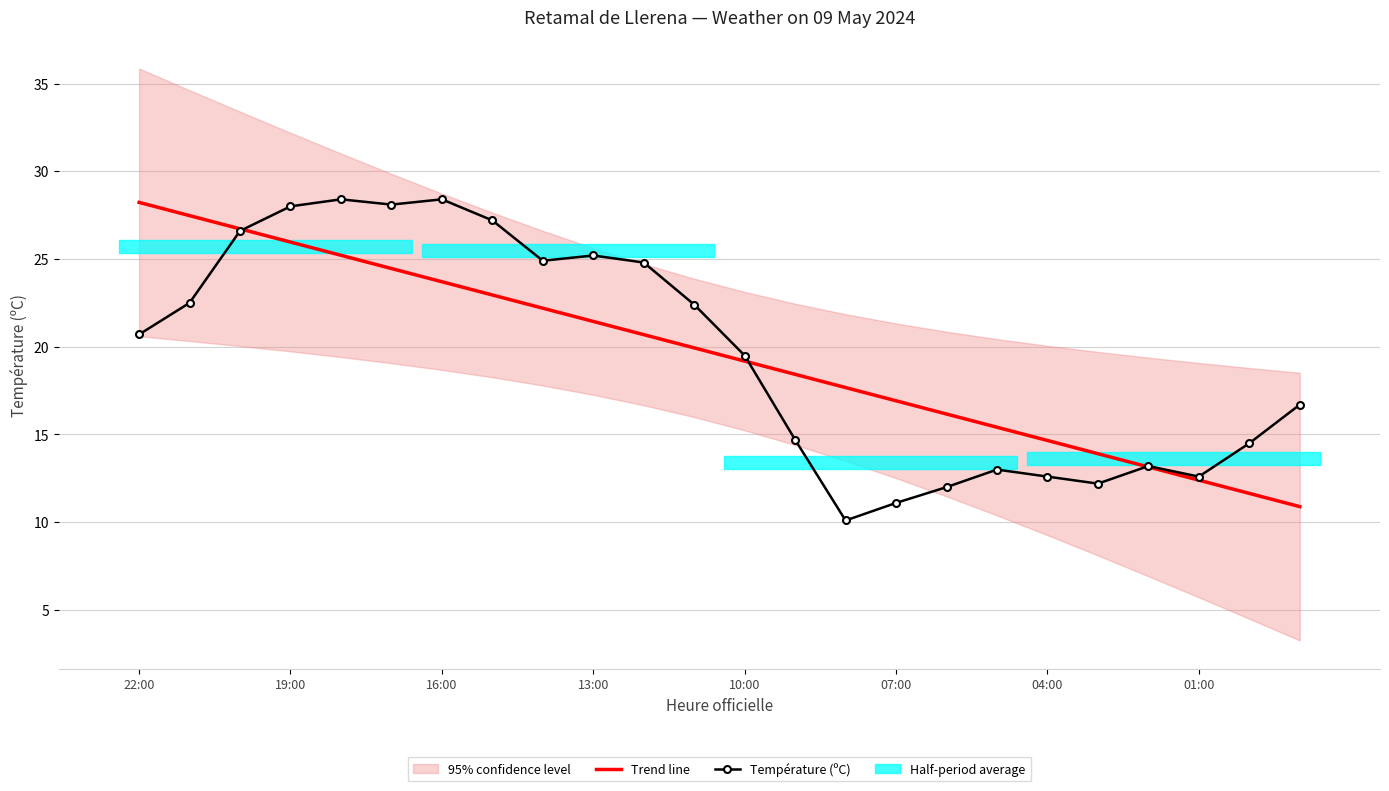

Is the value of Température (ºC) at 22 greater than the value of Trend line at 04:00?

No